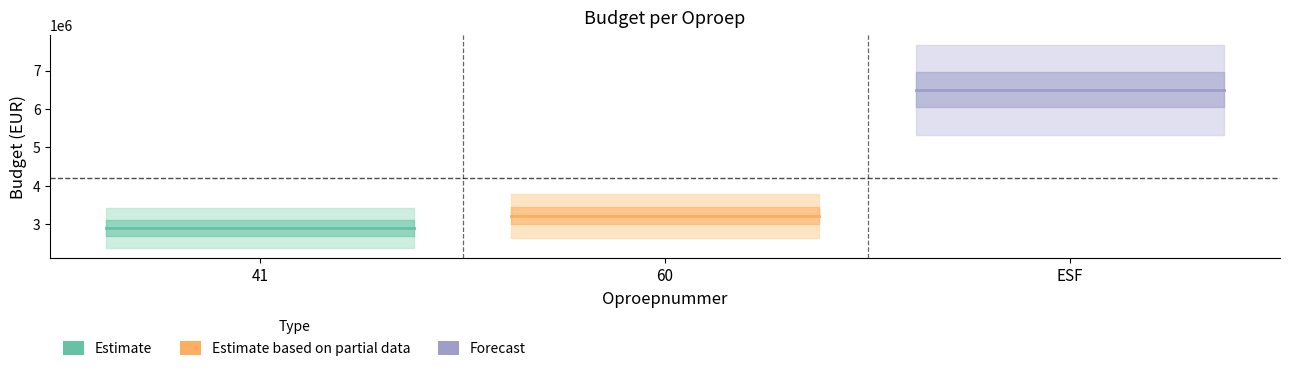

Reading left to right, extract all data points from this chart.

Estimate: 2898000.0	2898000.0
Estimate based on partial data: 3212062.2	3212062.2
Forecast: 6500000.0	6500000.0